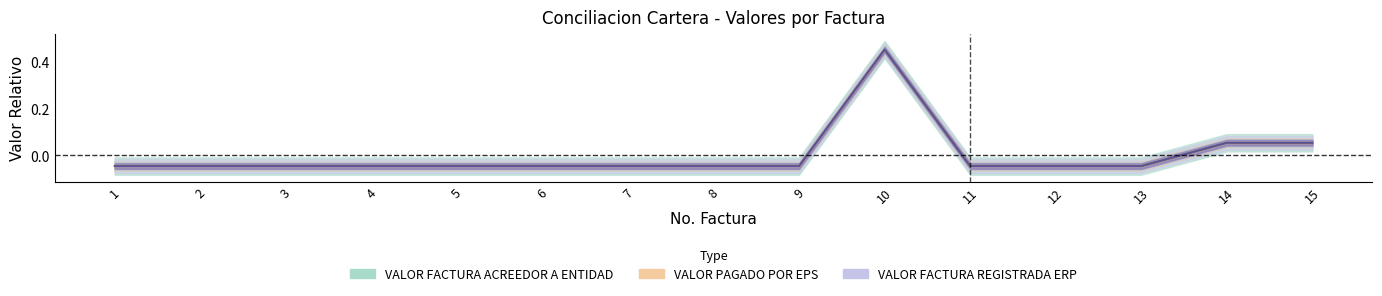

At which label is VALOR FACTURA REGISTRADA ERP closest to 0?

1